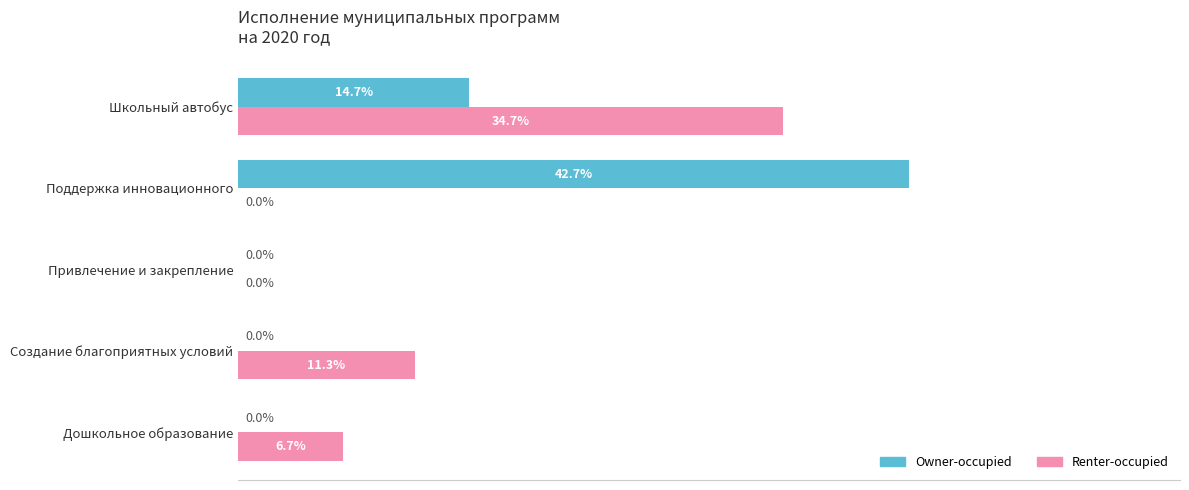

Which series changed the most between Дошкольное образование and Создание благоприятных условий?

Renter-occupied